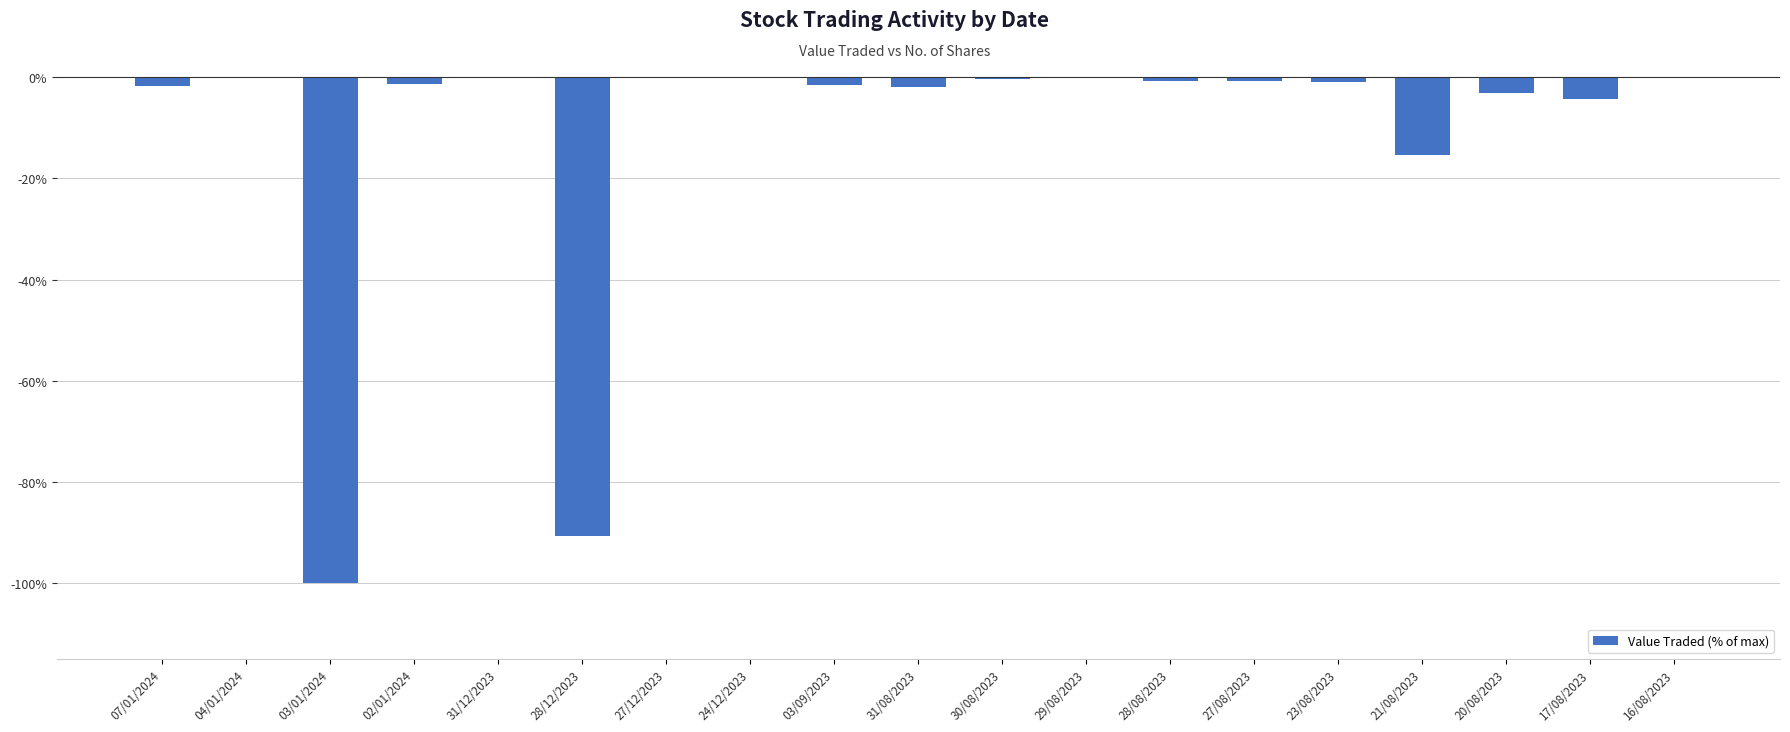

True or false: the data shows -0.0 at 16/08/2023.

True